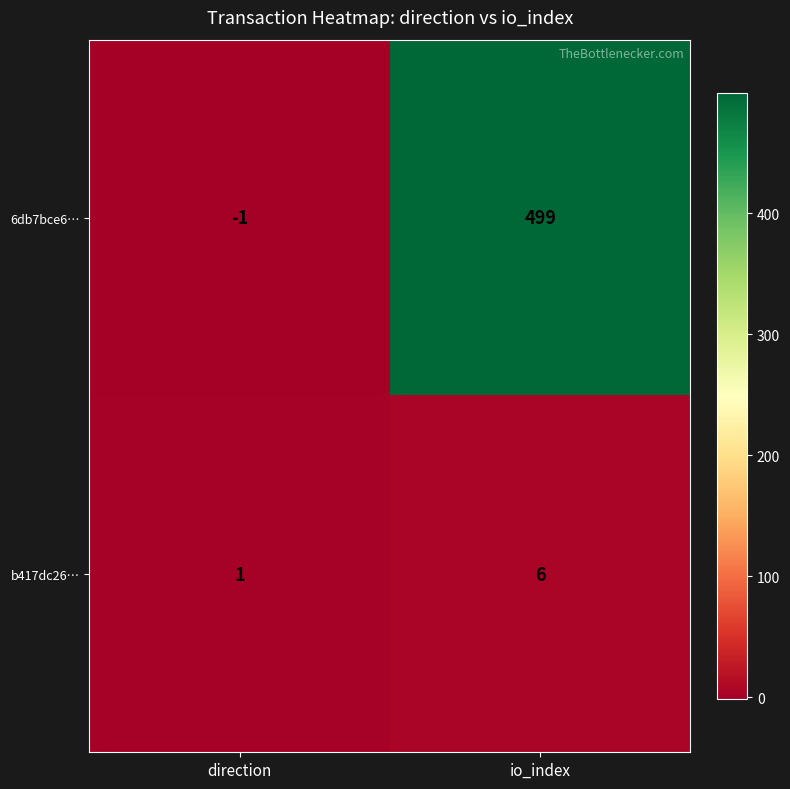

Which series has the largest range (max minus min)?

6db7bce6…